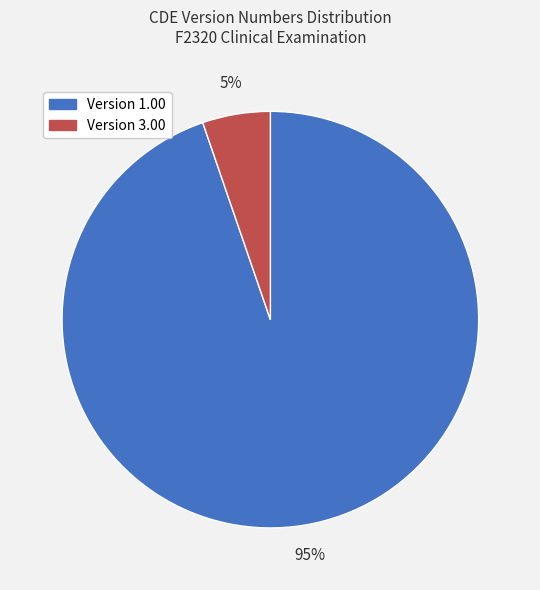

To the nearest percent, what is the average slice percentage?

50%